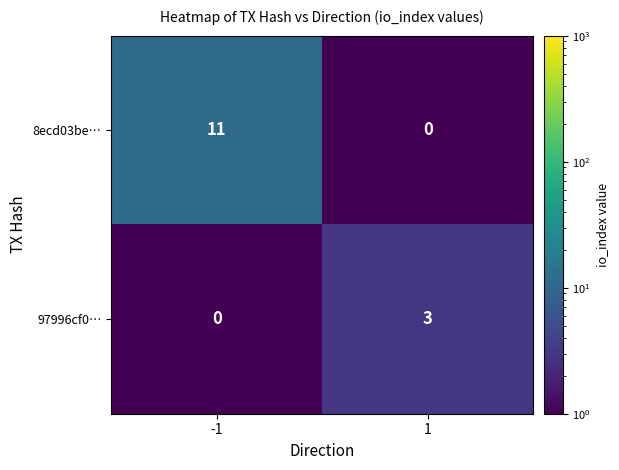

The value of 97996cf0… at 1 is 1. True or false?

False